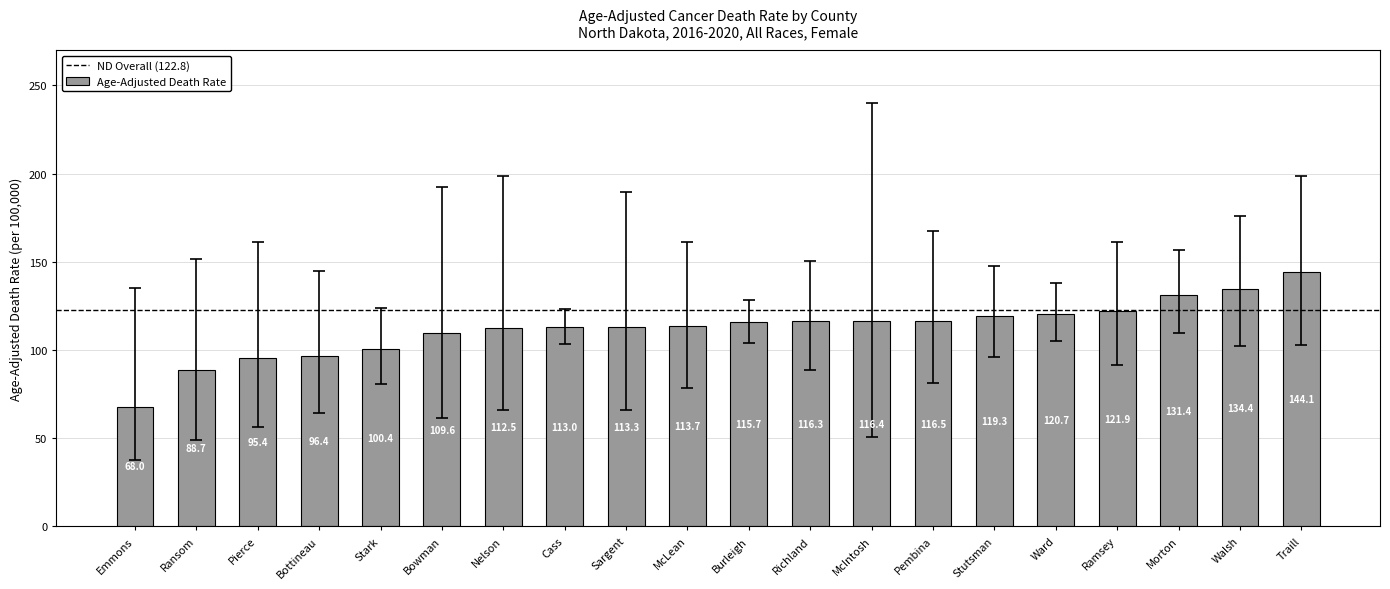

Reading left to right, extract all data points from this chart.

68.0	88.7	95.4	96.4	100.4	109.6	112.5	113.0	113.3	113.7	115.7	116.3	116.4	116.5	119.3	120.7	121.9	131.4	134.4	144.1